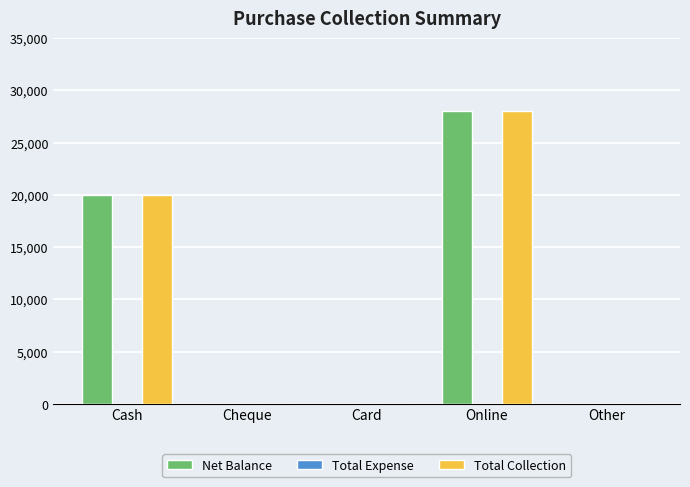

What is the approximate value of Total Collection at Online?

28000